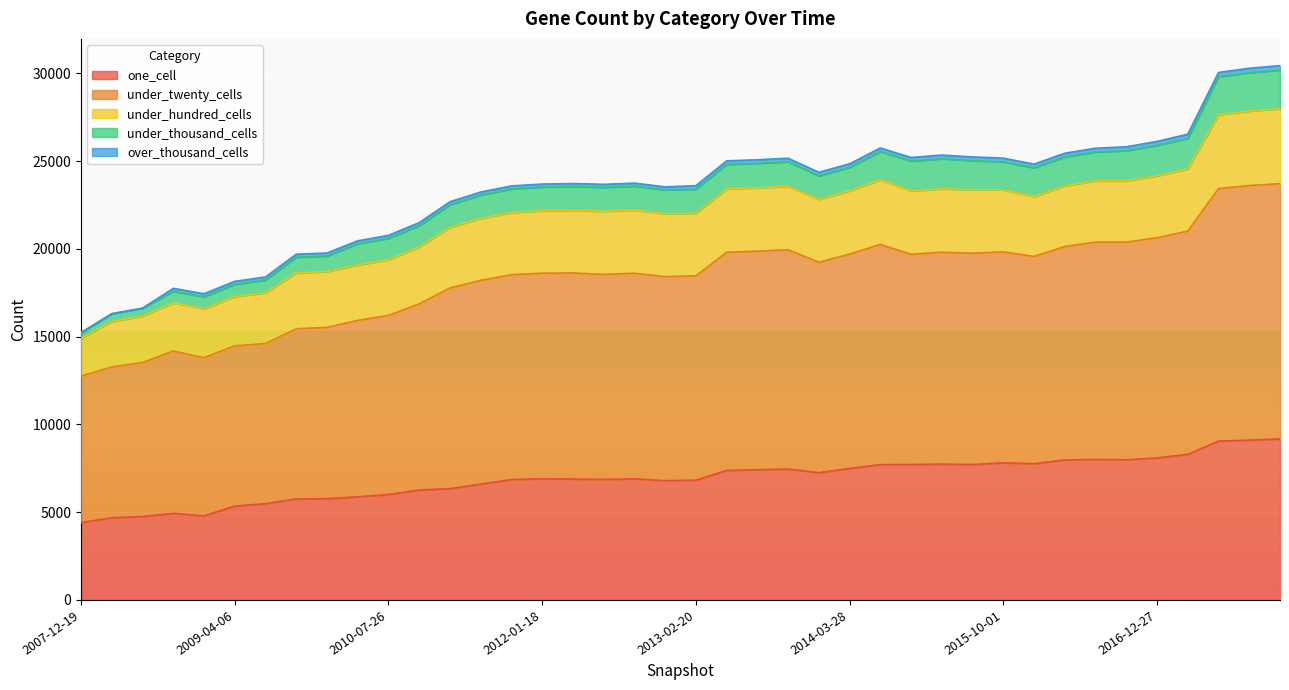

At which category is the sum across all series the highest?

2017-12-22